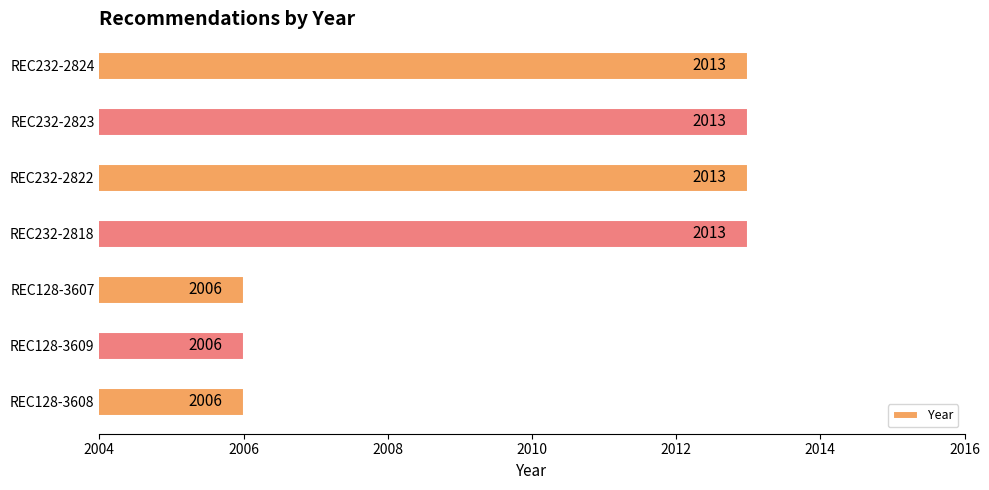

The chart shows a value of 555 at REC128-3608. True or false?

False